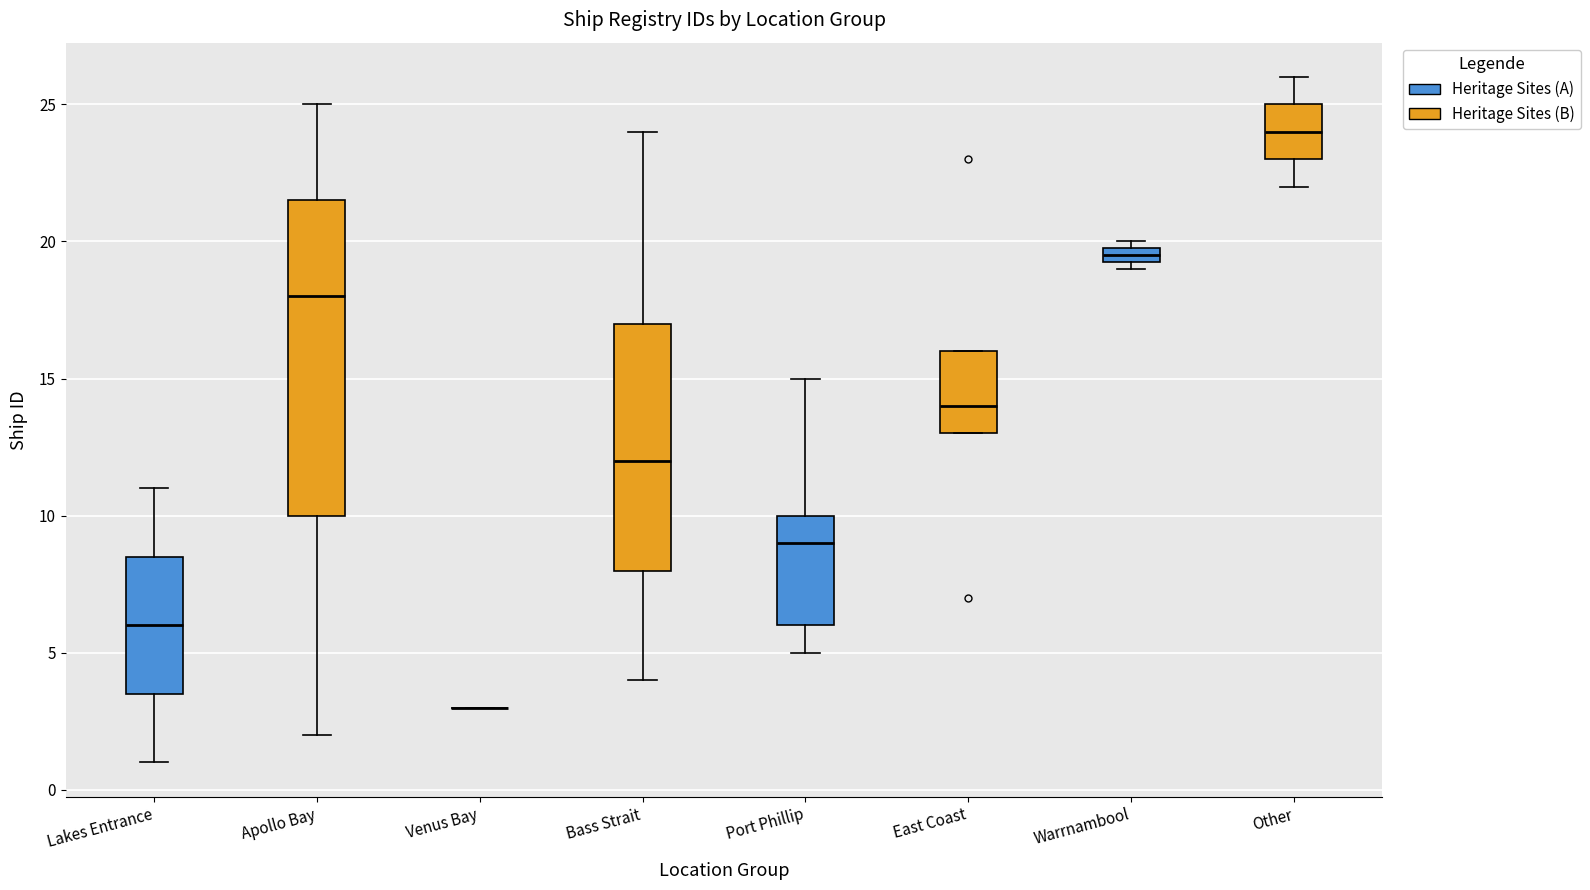

Where does the median line of the box for Warrnambool (Heritage Sites (B)) sit on the y-axis? The values are not printed on the chart, so give them approximately, as read against the axis.

24.0